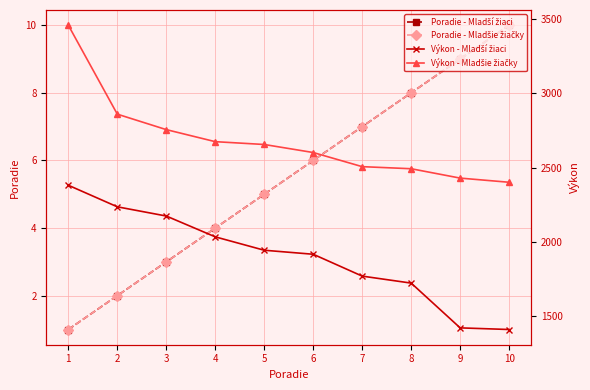

What is the difference between the maximum and minimum values in the Výkon - Mladší žiaci series?

970